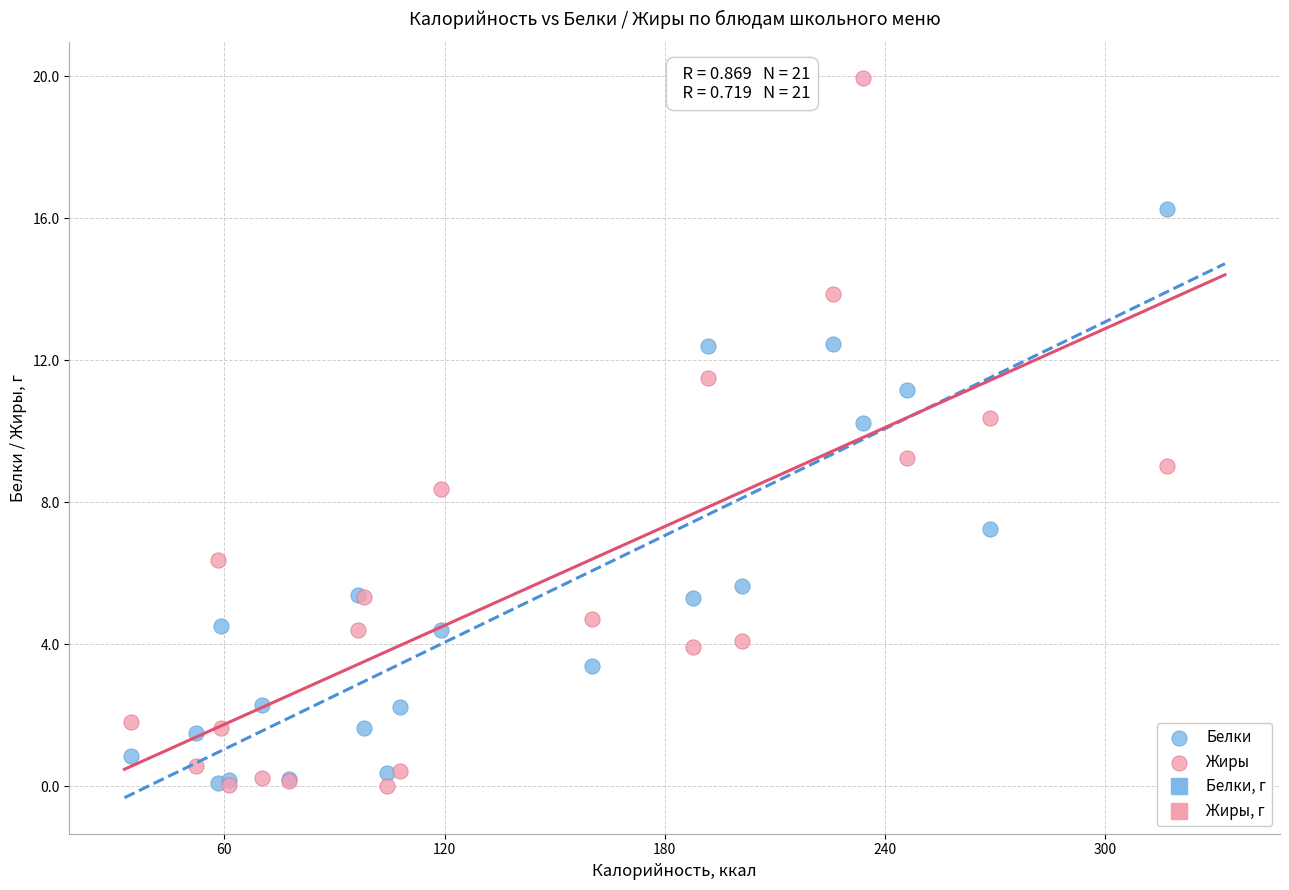

Which series has the largest Y range (max minus min)?

Жиры